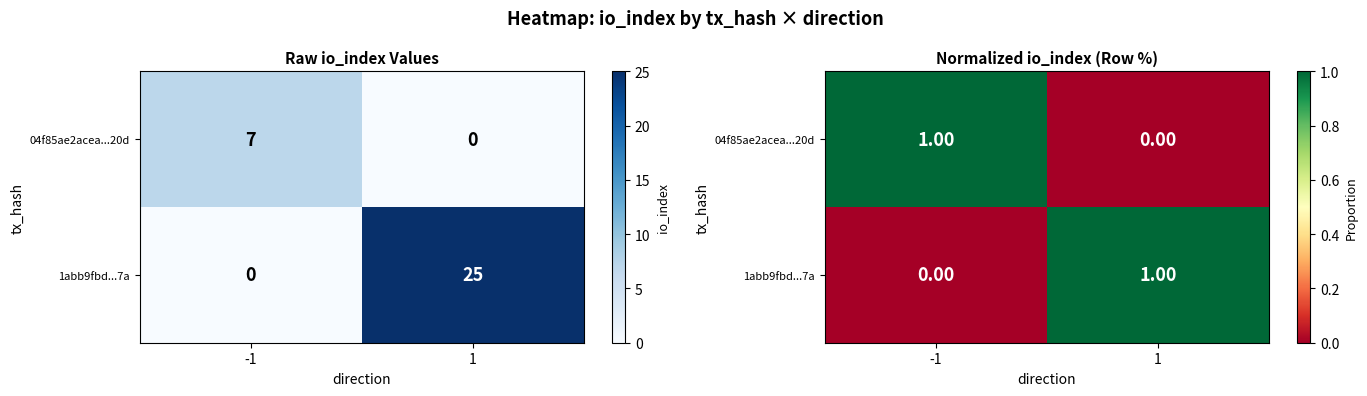

What is the sum of the 04f85ae2acea...20d values at 1 and -1?

1